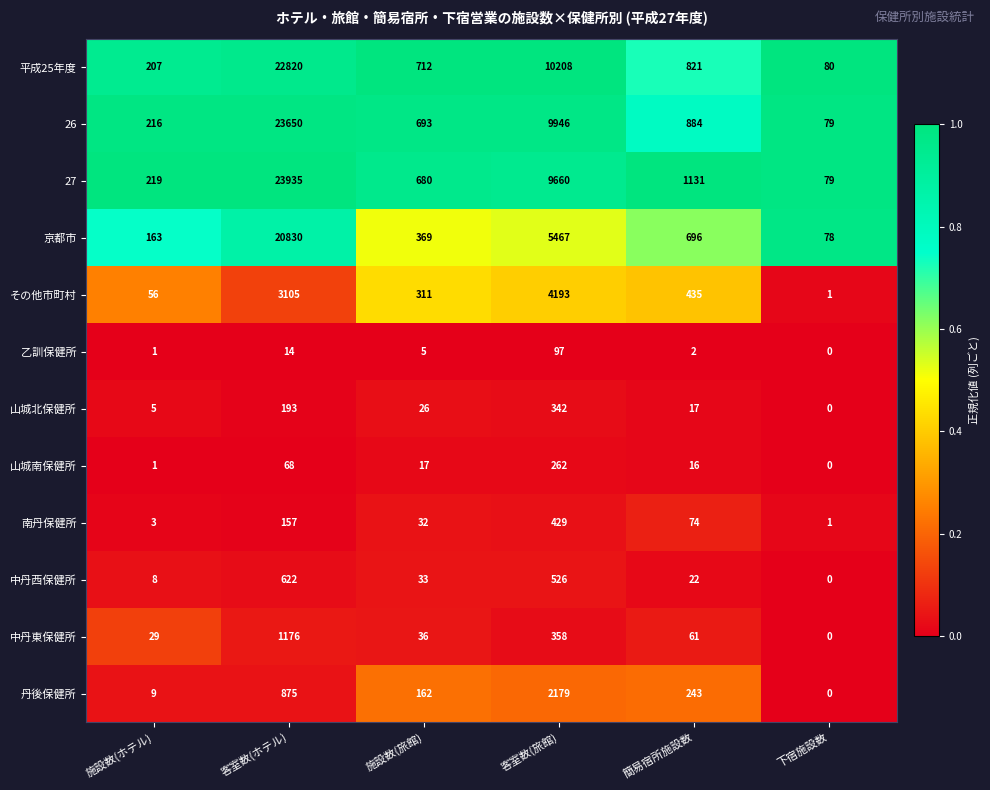

Is it true that 山城南保健所 equals 1 at 施設数(ホテル)?

True